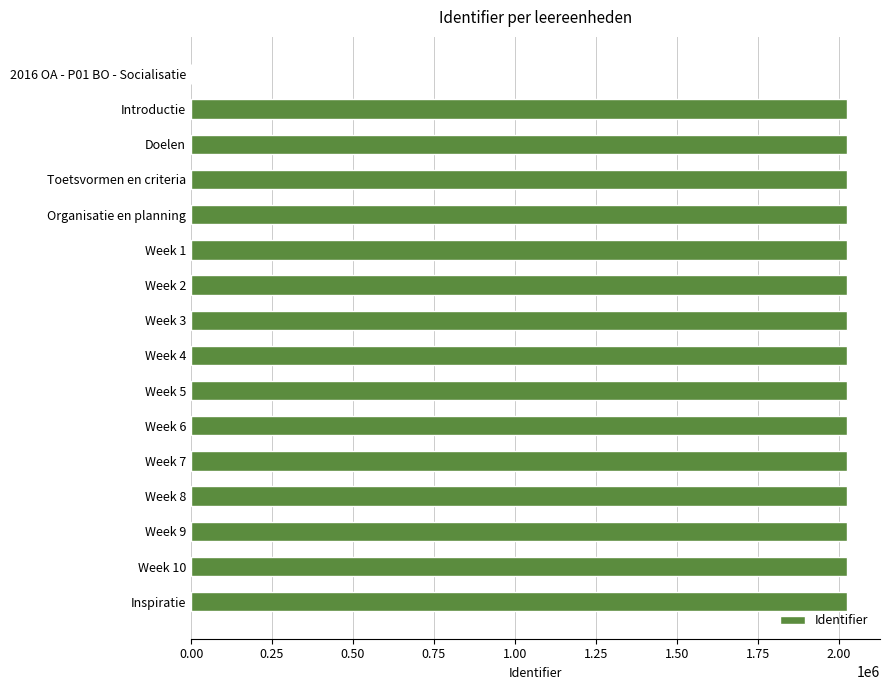

What is the ratio of the value at Week 4 to the value at Week 10?

1.0